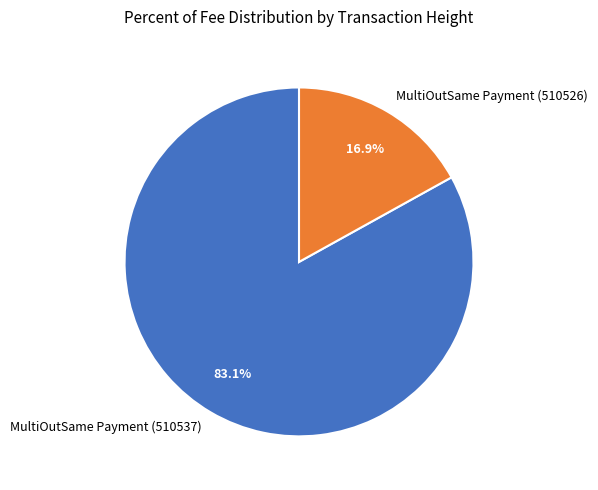

To the nearest percent, what percentage of the pie is MultiOutSame Payment (510526)?

17%